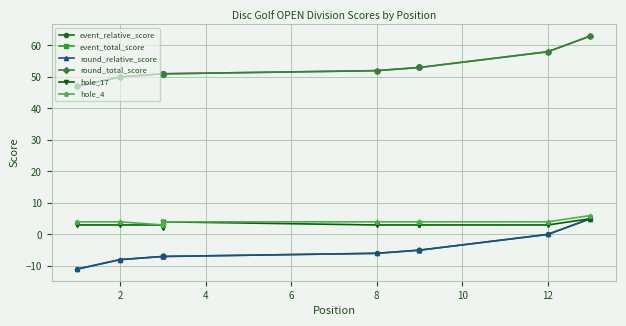

True or false: hole_17 and event_relative_score cross at least once.

False